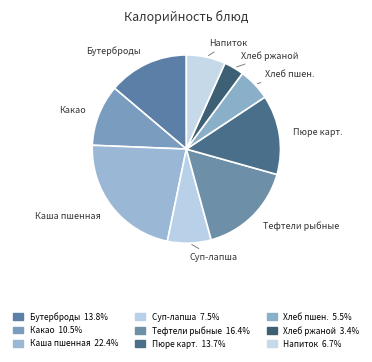

Which category has the biggest portion of the pie?

Каша пшенная